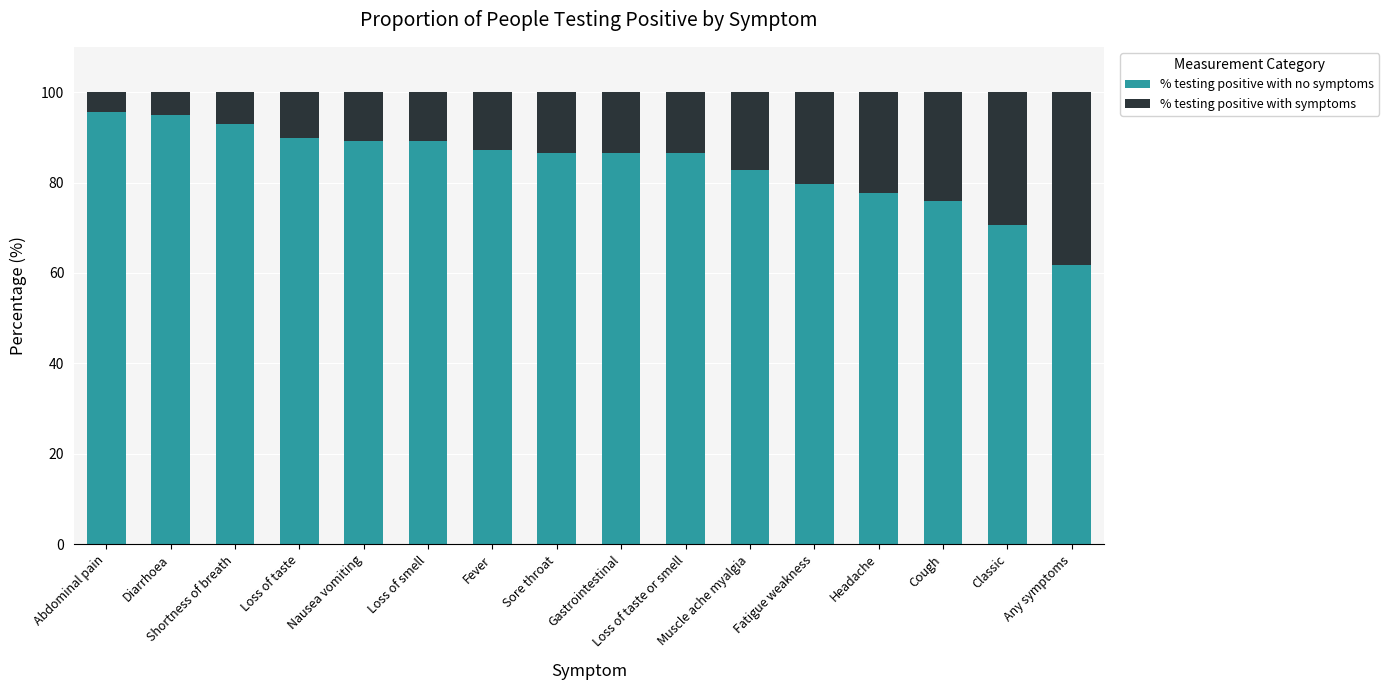

What is the highest value of the % testing positive with no symptoms series?

95.5